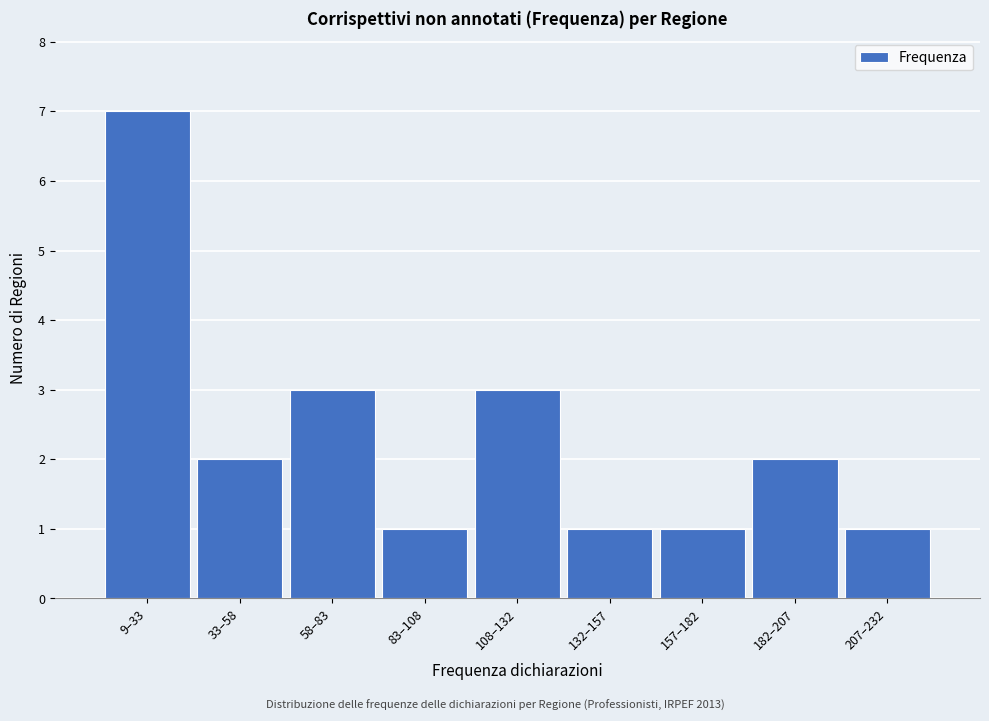

Reading left to right, extract all data points from this chart.

7	2	3	1	3	1	1	2	1